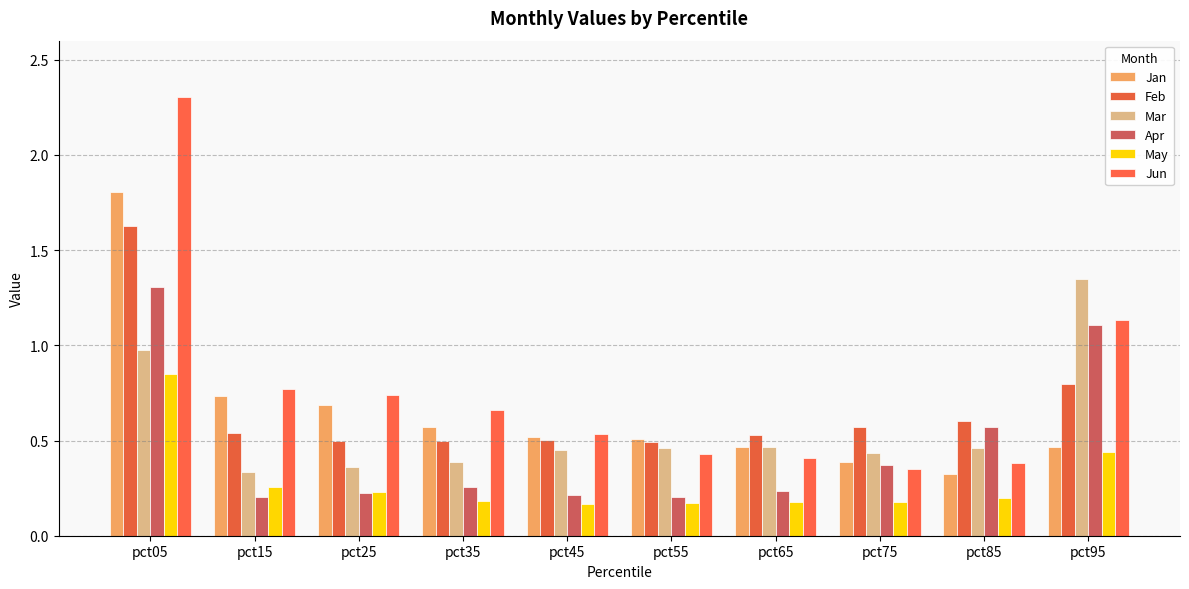

Does the chart contain any negative values?

No